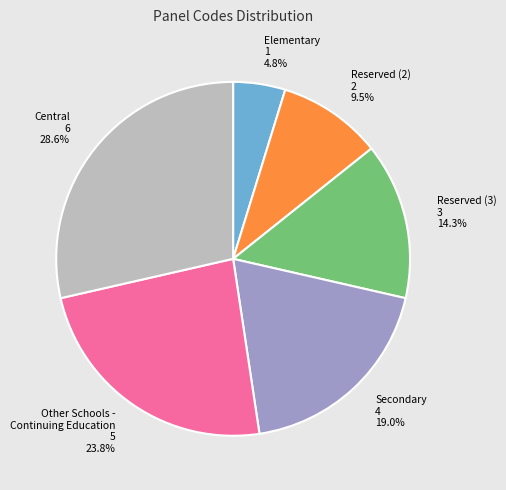

To the nearest percent, what is the average slice percentage?

17%